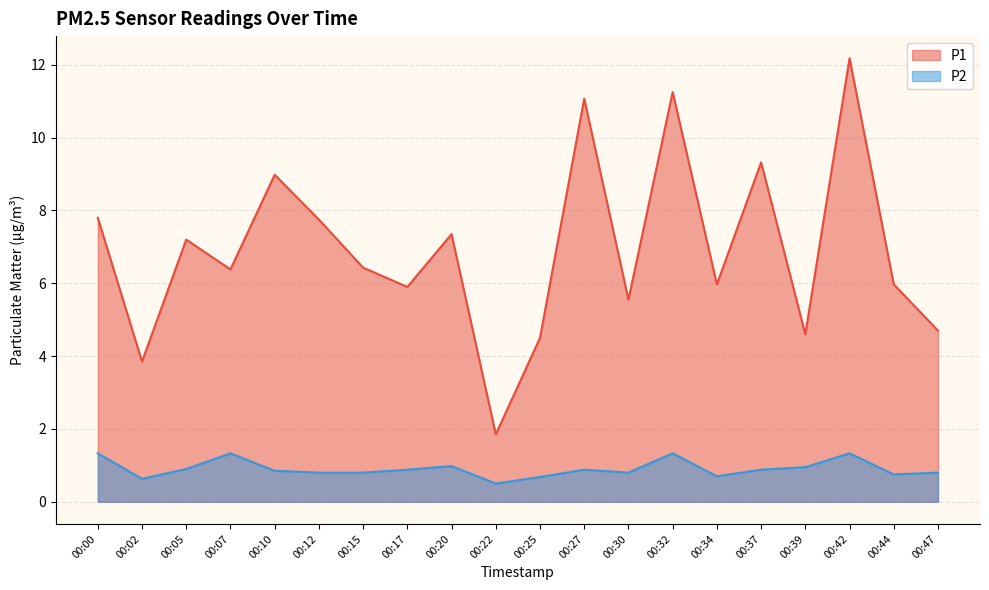

Which has a higher value, 00:07 or 00:42?

00:42